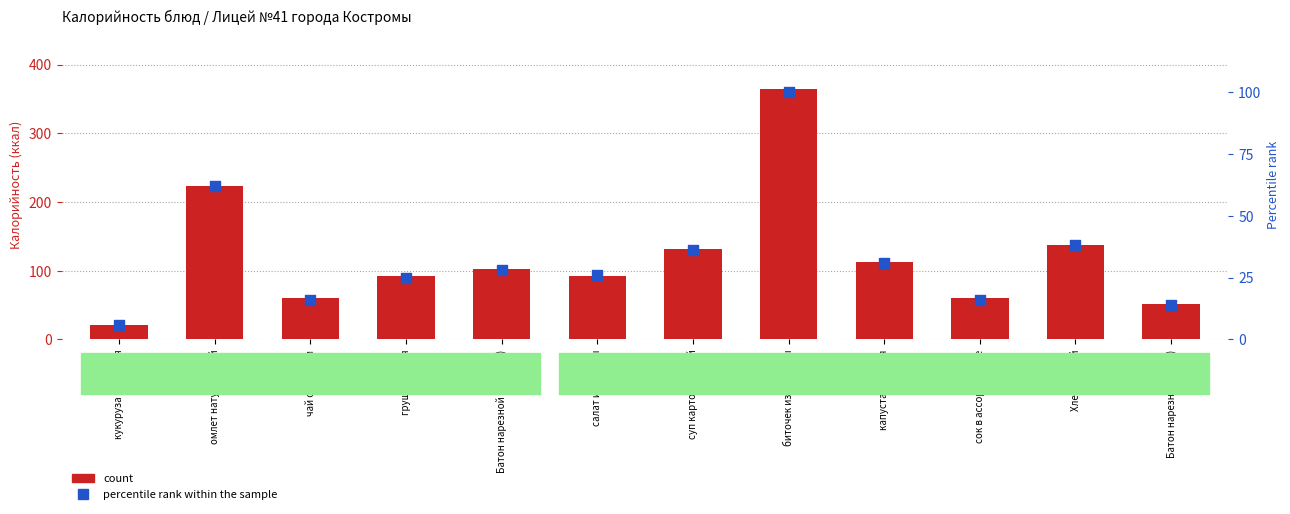

Which series contains the lowest Y value?

percentile rank within the sample